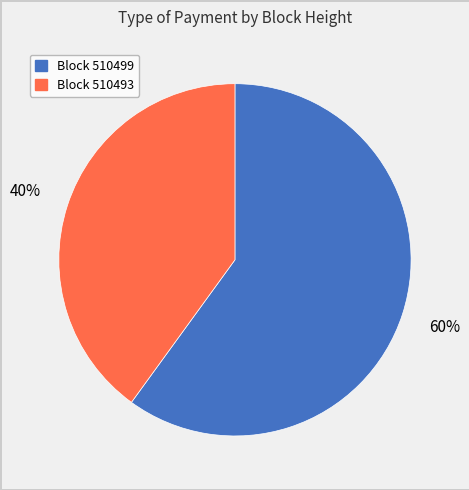

Rank the categories by value from highest to lowest.

Block 510499, Block 510493